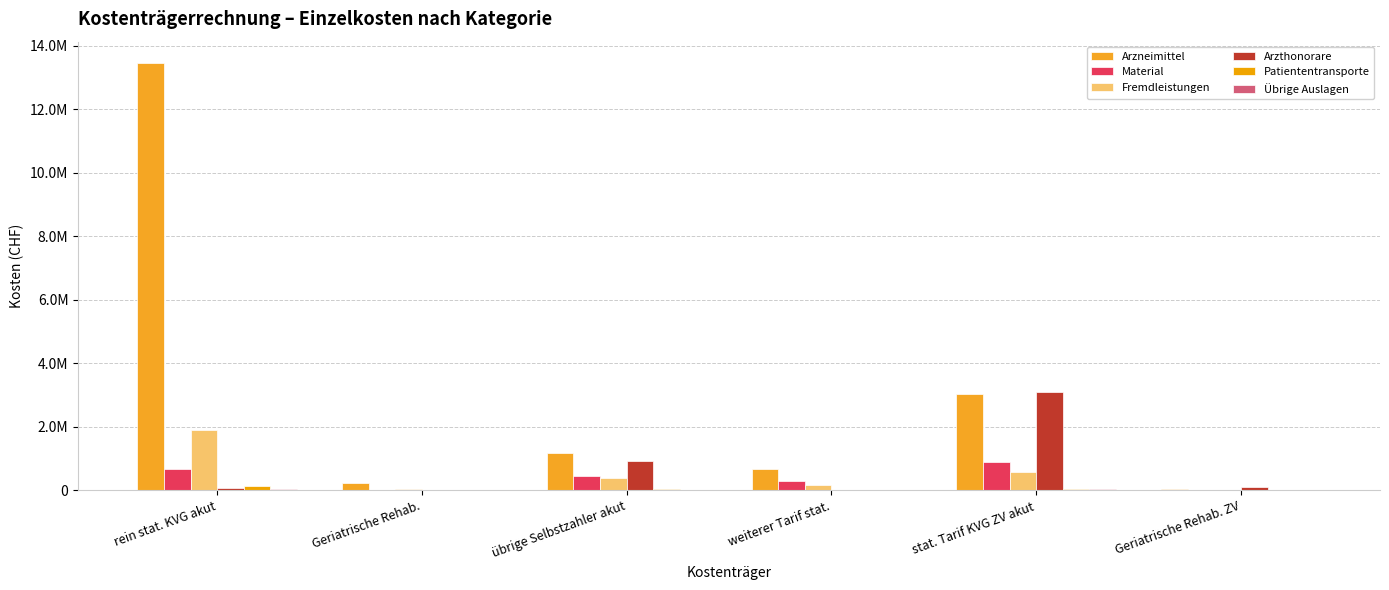

True or false: Patiententransporte has a value of 64872 at übrige Selbstzahler akut.

False